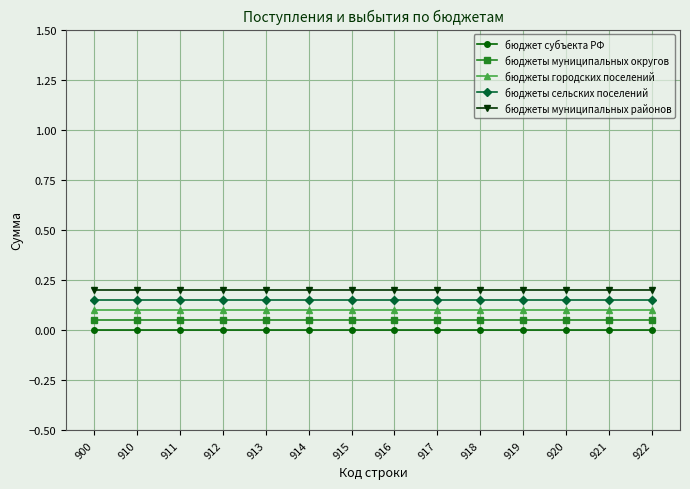

The бюджет субъекта РФ series shows 0.0 at 918. True or false?

True